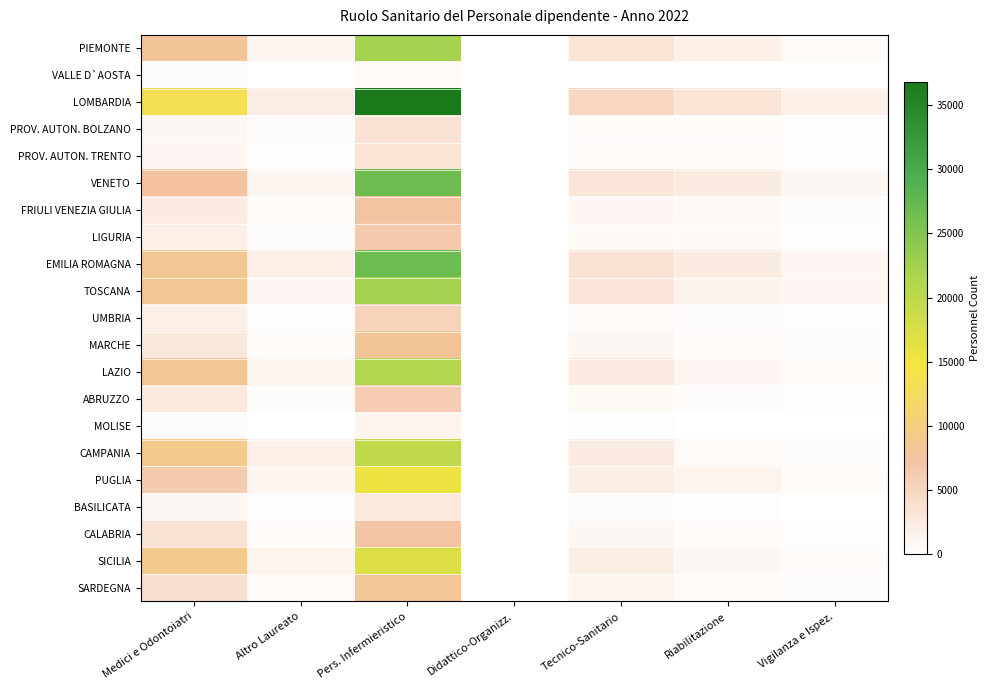

Reading right to left, transcribe all the data shown in this chart.

PIEMONTE: Vigilanza e Ispez.=577	Riabilitazione=1732	Tecnico-Sanitario=3216	Didattico-Organizz.=44	Pers. Infermieristico=22165	Altro Laureato=1221	Medici e Odontoiatri=8038
VALLE D`AOSTA: Vigilanza e Ispez.=24	Riabilitazione=98	Tecnico-Sanitario=125	Didattico-Organizz.=1	Pers. Infermieristico=675	Altro Laureato=71	Medici e Odontoiatri=295
LOMBARDIA: Vigilanza e Ispez.=1781	Riabilitazione=3174	Tecnico-Sanitario=4841	Didattico-Organizz.=89	Pers. Infermieristico=36798	Altro Laureato=2236	Medici e Odontoiatri=13285
PROV. AUTON. BOLZANO: Vigilanza e Ispez.=166	Riabilitazione=479	Tecnico-Sanitario=461	Didattico-Organizz.=16	Pers. Infermieristico=3393	Altro Laureato=303	Medici e Odontoiatri=993
PROV. AUTON. TRENTO: Vigilanza e Ispez.=159	Riabilitazione=436	Tecnico-Sanitario=494	Didattico-Organizz.=8	Pers. Infermieristico=3261	Altro Laureato=159	Medici e Odontoiatri=1098
VENETO: Vigilanza e Ispez.=892	Riabilitazione=2392	Tecnico-Sanitario=3157	Didattico-Organizz.=71	Pers. Infermieristico=26601	Altro Laureato=1205	Medici e Odontoiatri=7677
FRIULI VENEZIA GIULIA: Vigilanza e Ispez.=367	Riabilitazione=761	Tecnico-Sanitario=1057	Didattico-Organizz.=24	Pers. Infermieristico=7323	Altro Laureato=435	Medici e Odontoiatri=2431
LIGURIA: Vigilanza e Ispez.=236	Riabilitazione=786	Tecnico-Sanitario=734	Didattico-Organizz.=7	Pers. Infermieristico=6566	Altro Laureato=360	Medici e Odontoiatri=2008
EMILIA ROMAGNA: Vigilanza e Ispez.=1043	Riabilitazione=2415	Tecnico-Sanitario=3367	Didattico-Organizz.=105	Pers. Infermieristico=26798	Altro Laureato=1765	Medici e Odontoiatri=8504
TOSCANA: Vigilanza e Ispez.=1015	Riabilitazione=1572	Tecnico-Sanitario=3060	Didattico-Organizz.=105	Pers. Infermieristico=22362	Altro Laureato=1078	Medici e Odontoiatri=8592
UMBRIA: Vigilanza e Ispez.=164	Riabilitazione=416	Tecnico-Sanitario=700	Didattico-Organizz.=9	Pers. Infermieristico=5248	Altro Laureato=283	Medici e Odontoiatri=1970
MARCHE: Vigilanza e Ispez.=334	Riabilitazione=485	Tecnico-Sanitario=991	Didattico-Organizz.=11	Pers. Infermieristico=8002	Altro Laureato=529	Medici e Odontoiatri=2867
LAZIO: Vigilanza e Ispez.=567	Riabilitazione=1112	Tecnico-Sanitario=2502	Didattico-Organizz.=82	Pers. Infermieristico=21113	Altro Laureato=1330	Medici e Odontoiatri=8417
ABRUZZO: Vigilanza e Ispez.=183	Riabilitazione=346	Tecnico-Sanitario=855	Didattico-Organizz.=6	Pers. Infermieristico=6027	Altro Laureato=343	Medici e Odontoiatri=2709
MOLISE: Vigilanza e Ispez.=26	Riabilitazione=35	Tecnico-Sanitario=144	Didattico-Organizz.=0	Pers. Infermieristico=1376	Altro Laureato=70	Medici e Odontoiatri=424
CAMPANIA: Vigilanza e Ispez.=333	Riabilitazione=653	Tecnico-Sanitario=2344	Didattico-Organizz.=6	Pers. Infermieristico=19829	Altro Laureato=1774	Medici e Odontoiatri=8941
PUGLIA: Vigilanza e Ispez.=528	Riabilitazione=1408	Tecnico-Sanitario=2037	Didattico-Organizz.=19	Pers. Infermieristico=15465	Altro Laureato=1212	Medici e Odontoiatri=6304
BASILICATA: Vigilanza e Ispez.=62	Riabilitazione=180	Tecnico-Sanitario=306	Didattico-Organizz.=2	Pers. Infermieristico=2646	Altro Laureato=186	Medici e Odontoiatri=931
CALABRIA: Vigilanza e Ispez.=159	Riabilitazione=442	Tecnico-Sanitario=873	Didattico-Organizz.=7	Pers. Infermieristico=7175	Altro Laureato=463	Medici e Odontoiatri=3407
SICILIA: Vigilanza e Ispez.=433	Riabilitazione=904	Tecnico-Sanitario=2052	Didattico-Organizz.=21	Pers. Infermieristico=17000	Altro Laureato=1358	Medici e Odontoiatri=8941
SARDEGNA: Vigilanza e Ispez.=361	Riabilitazione=592	Tecnico-Sanitario=1174	Didattico-Organizz.=18	Pers. Infermieristico=8190	Altro Laureato=681	Medici e Odontoiatri=3995